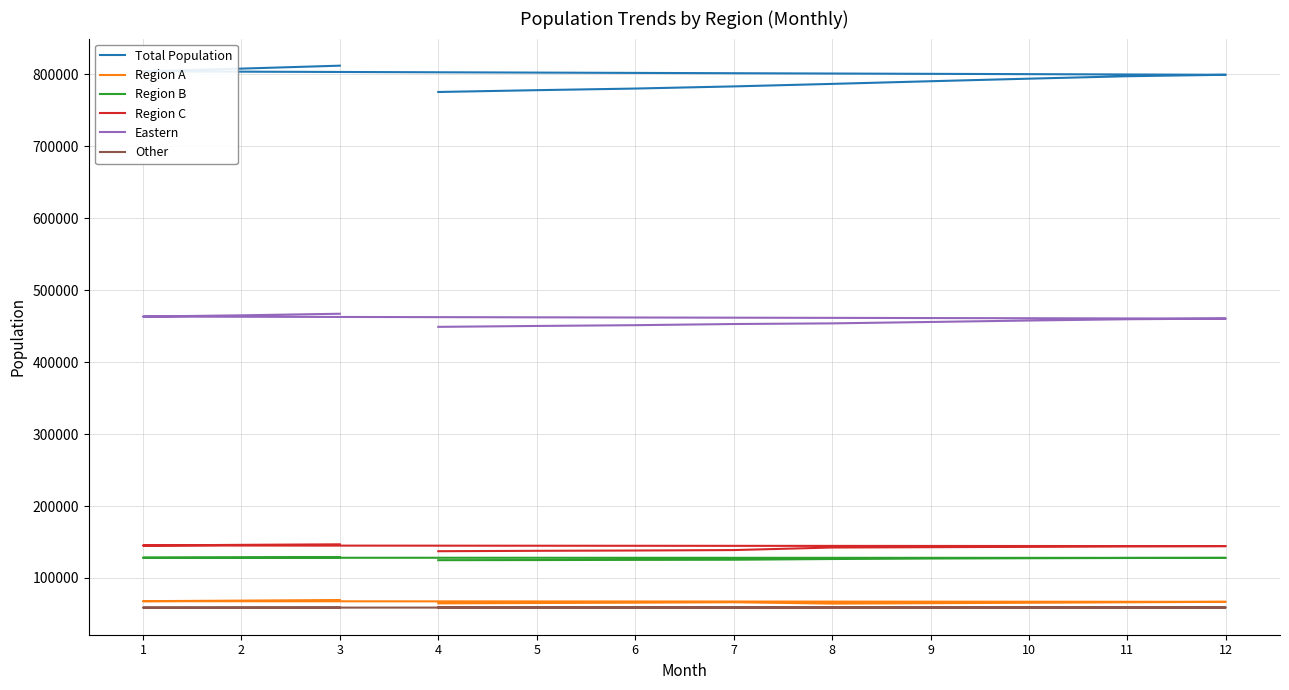

At 8, list the series in order from largest to smallest.

Total Population, Eastern, Region C, Region B, Region A, Other